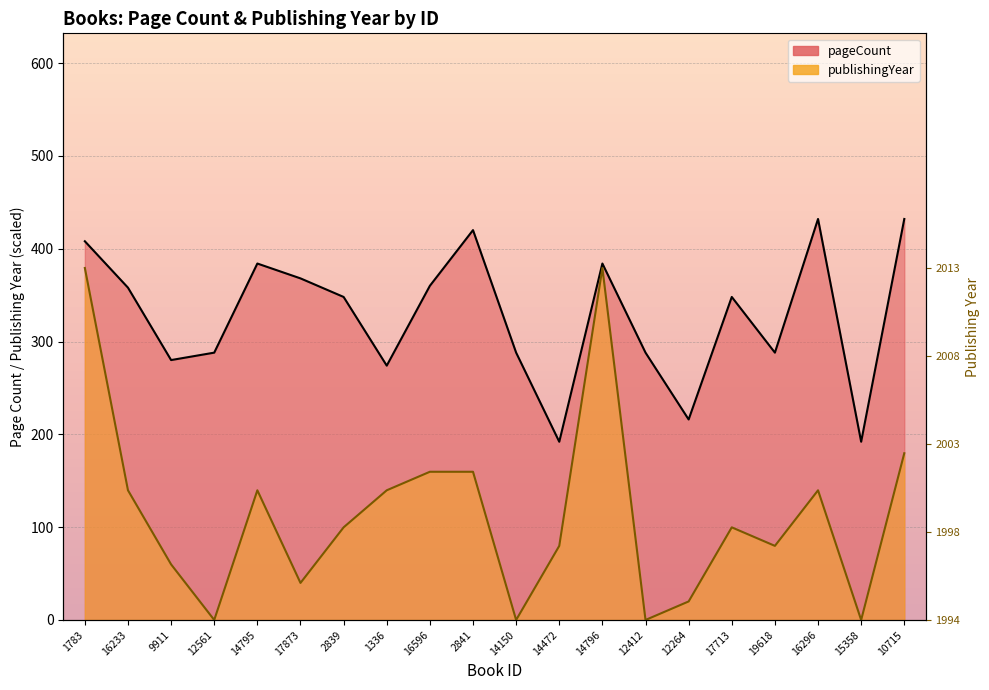

True or false: publishingYear and pageCount intersect in this chart.

False